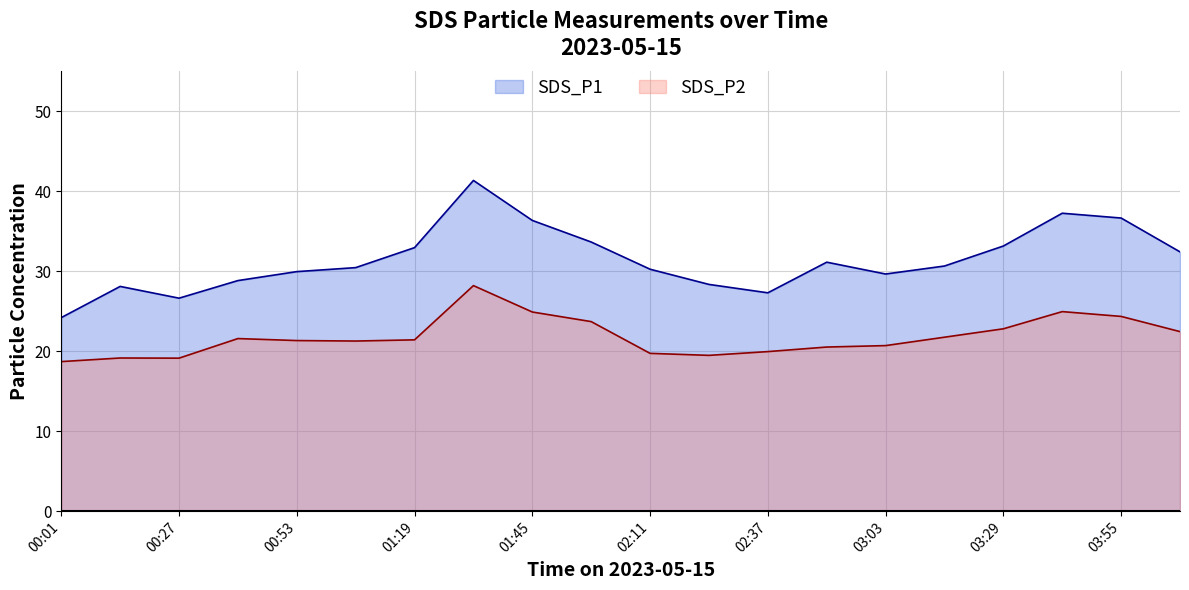

Reading left to right, what are all the values shown in this chart?

SDS_P1: 24.2	28.1	26.6	28.8	29.9	30.4	33.0	41.4	36.4	33.6	30.2	28.4	27.3	31.1	29.6	30.6	33.1	37.2	36.6	32.4
SDS_P2: 18.7	19.1	19.1	21.6	21.3	21.3	21.4	28.2	24.9	23.7	19.7	19.5	19.9	20.5	20.7	21.8	22.8	24.9	24.4	22.4